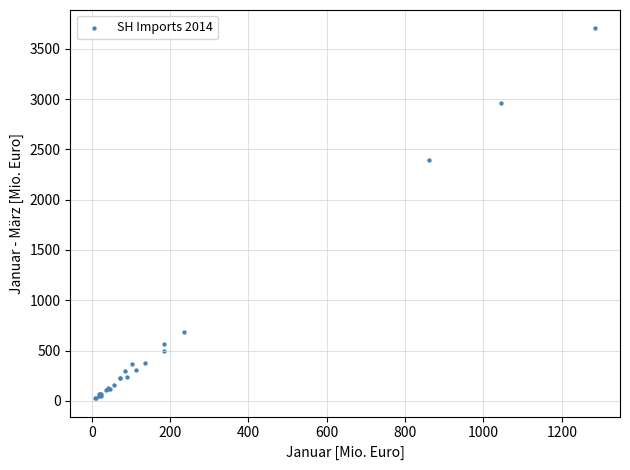

What Y value in the scatter plot is closest to 1864?

2390.9